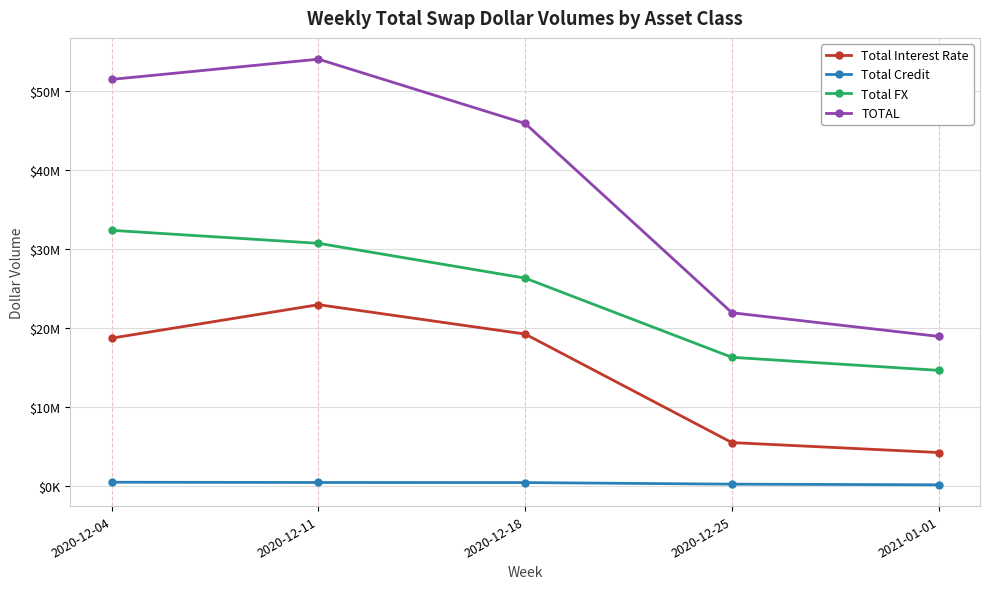

Which label corresponds to the largest value in the chart?

2020-12-11